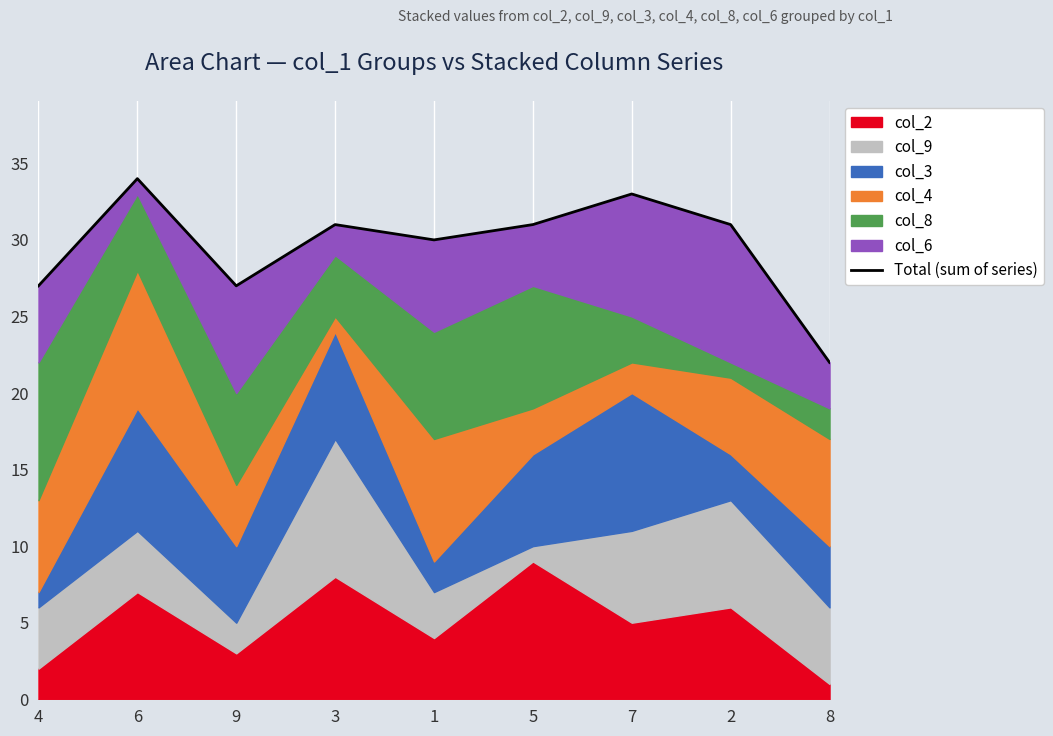

What is the sum of the values at 9 and 4?

54